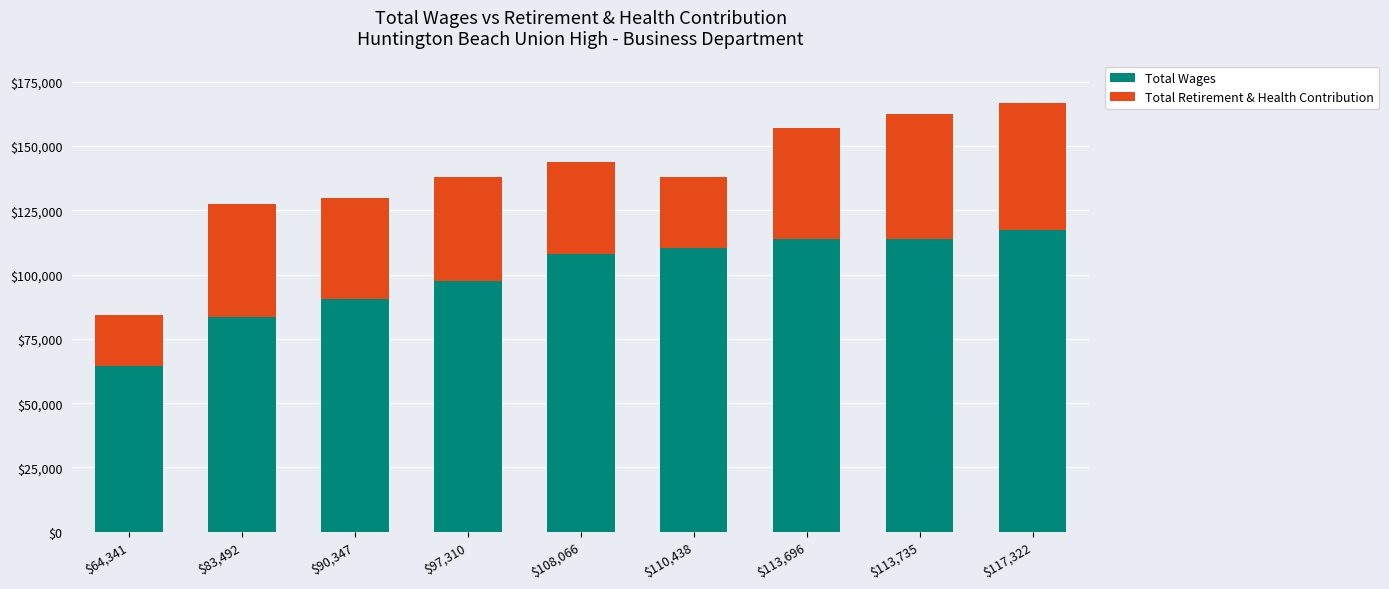

What is the total value across all series at $97,310?

137881